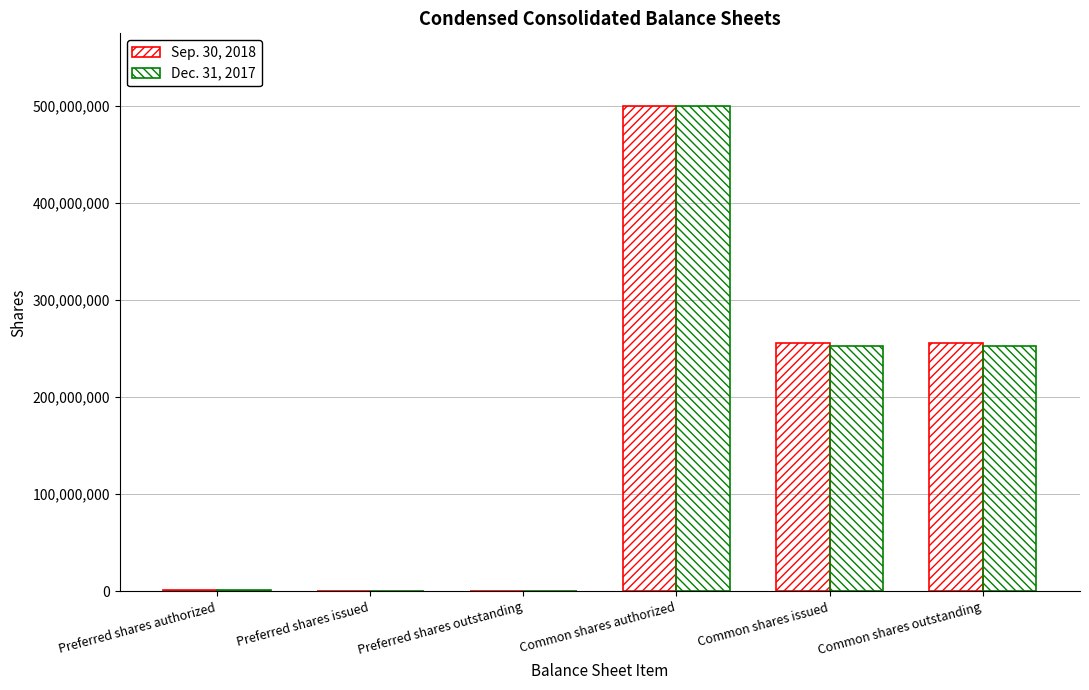

Is it true that Dec. 31, 2017 equals 263204649 at Common shares authorized?

False